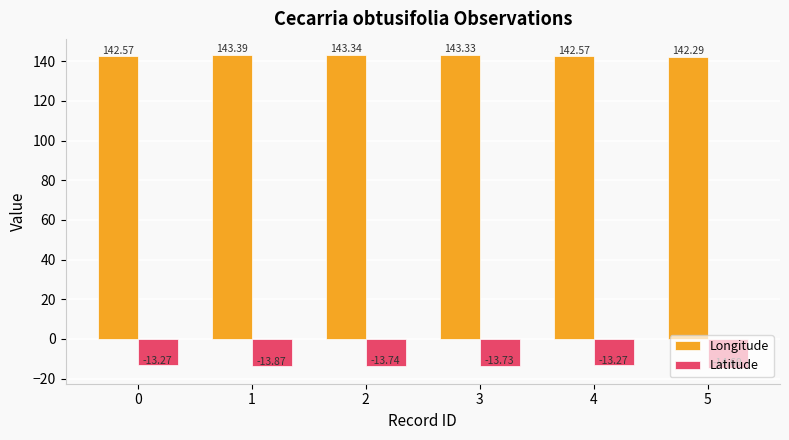

The Longitude series shows 142.6 at 0. True or false?

True